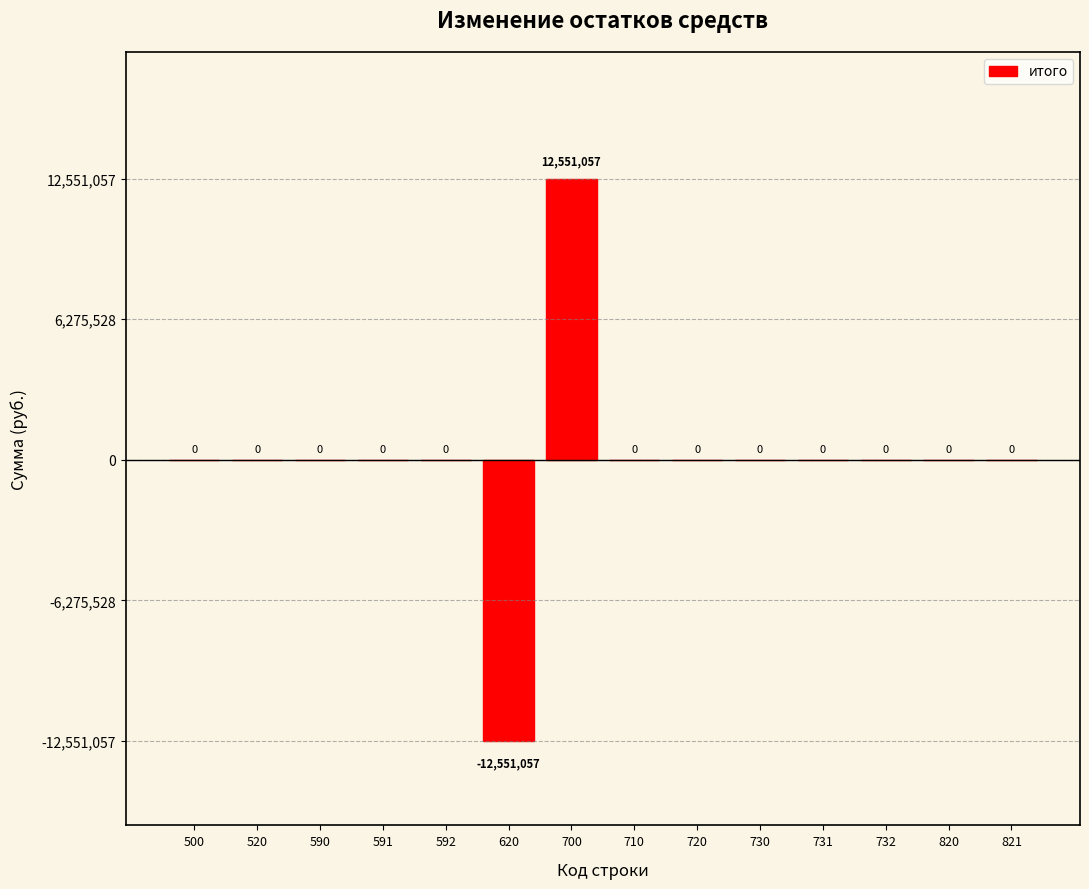

The chart shows a value of 0.0 at 500. True or false?

True